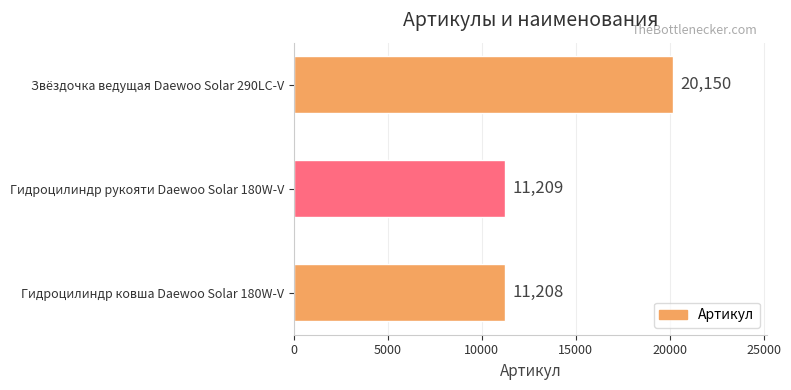

What is the maximum value shown in the chart?

20150